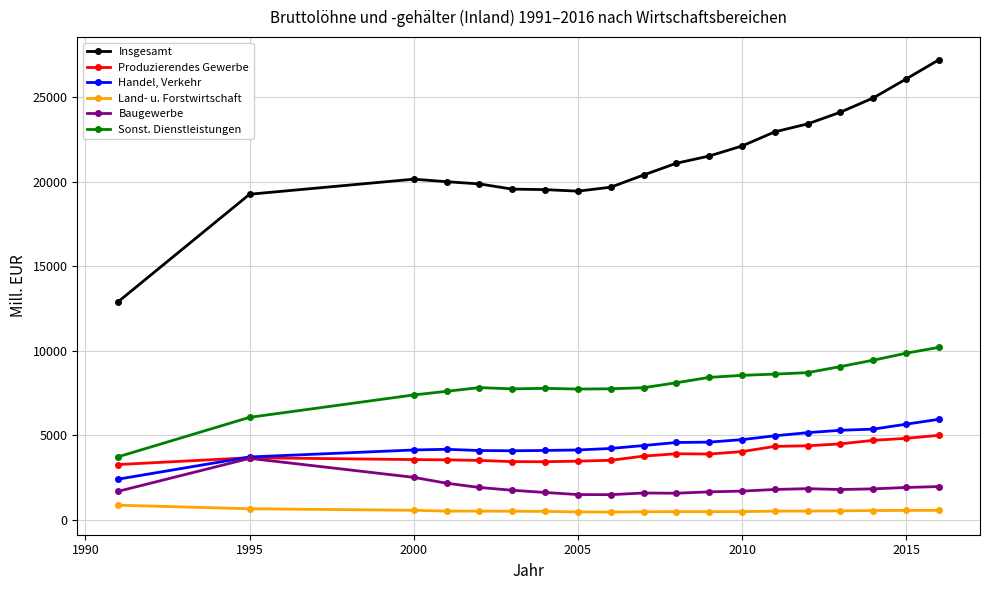

What is the value of the Sonst. Dienstleistungen point at the 4th from the left?

7591.9